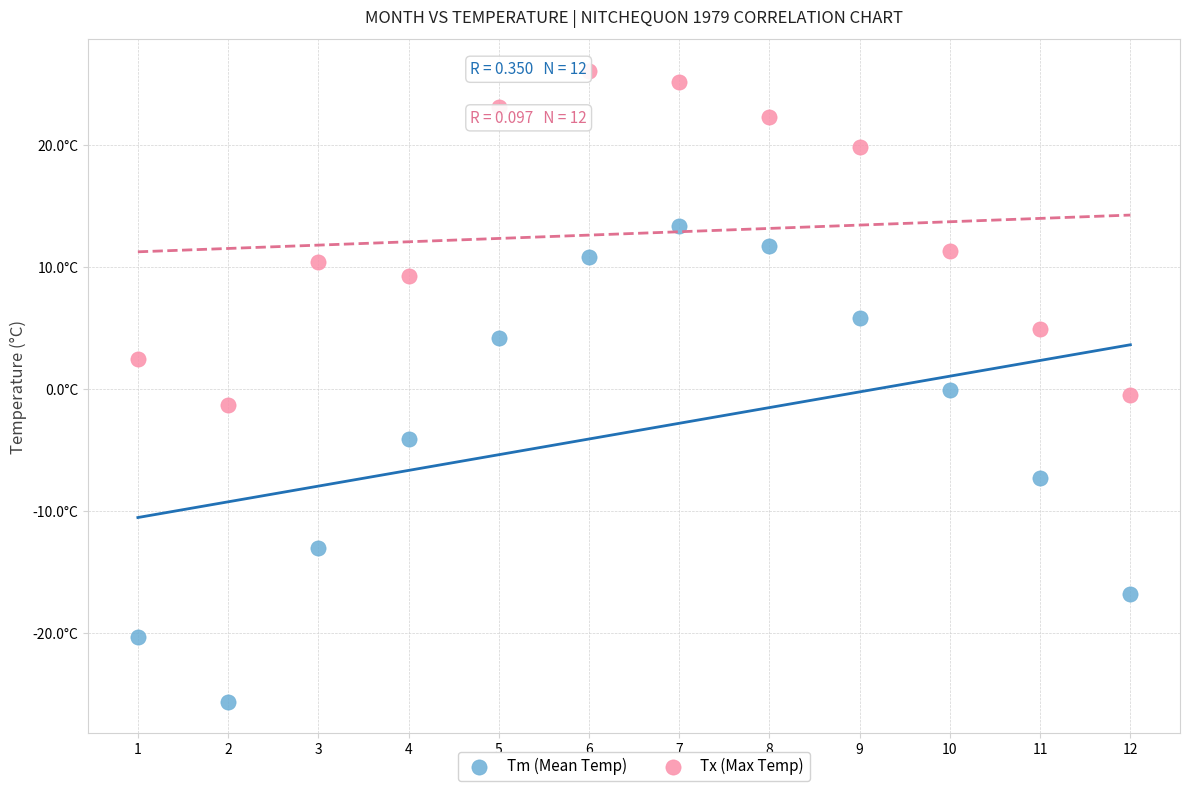

Which series reaches the minimum Y coordinate?

Tm (Mean Temp)